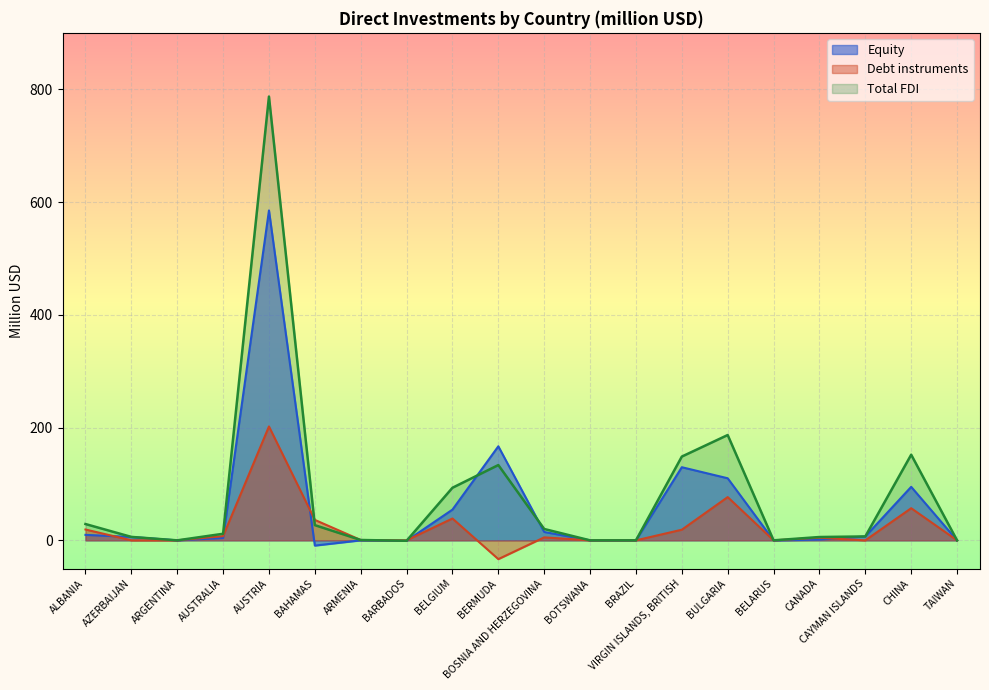

At how many categories does at least one series exceed 536?

1